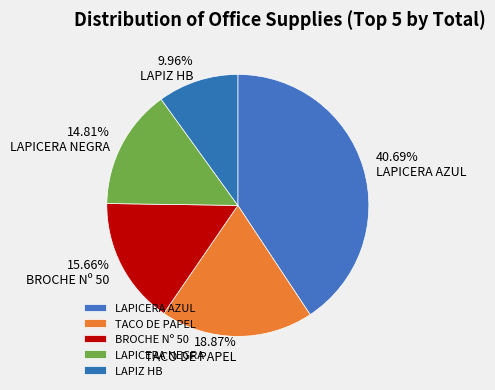

To the nearest percent, what percentage of the pie is LAPICERA NEGRA?

15%